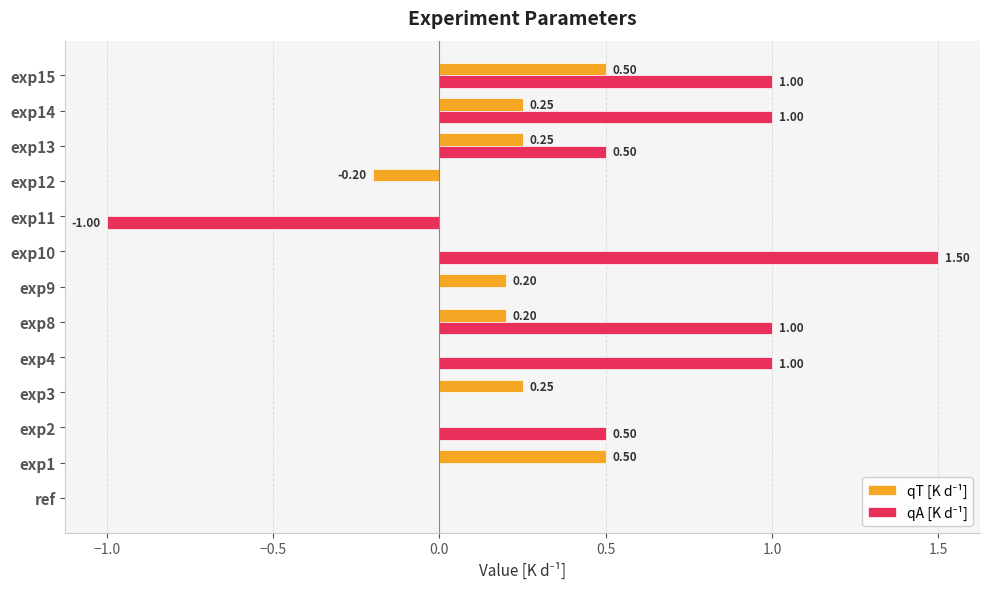

What is the total value across all series at exp11?

-1.0